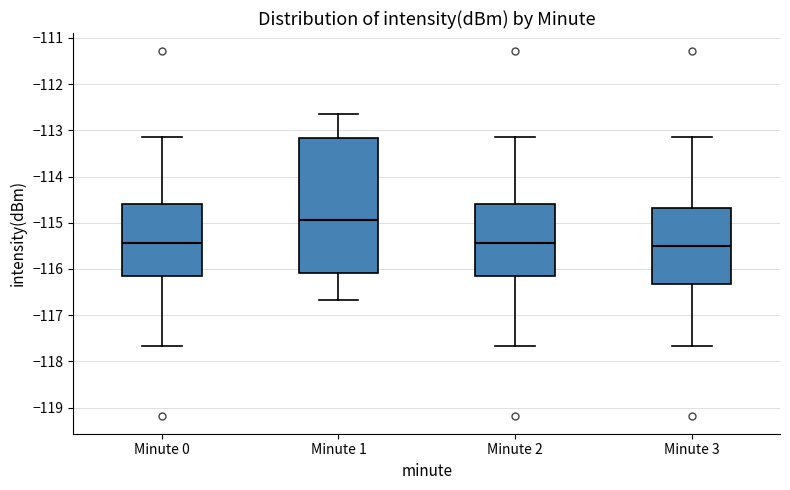

Which box's median line is the highest?

Minute 1